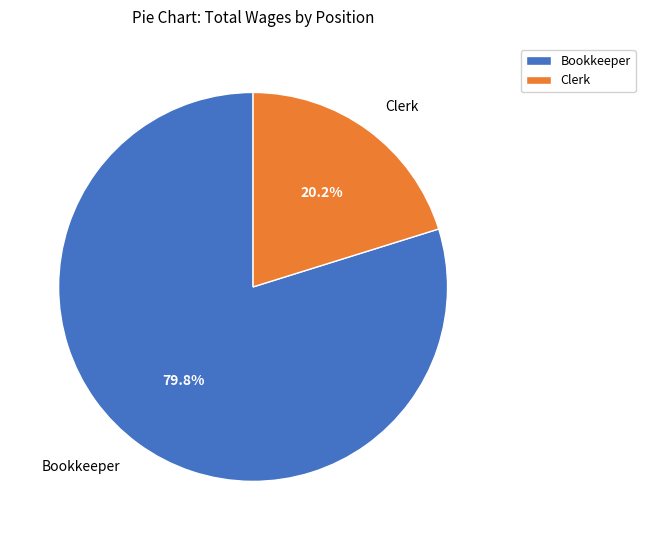

Which has a higher value, Clerk or Bookkeeper?

Bookkeeper